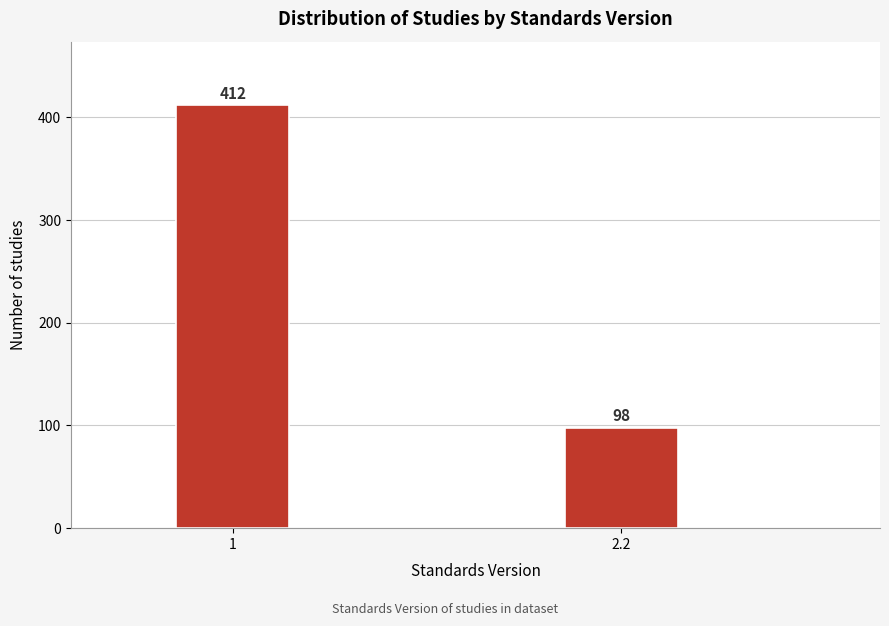

Reading left to right, extract all data points from this chart.

412	98